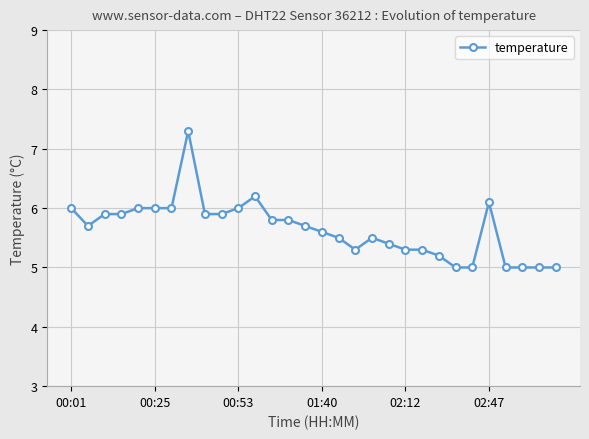

What is the maximum value shown in the chart?

7.3